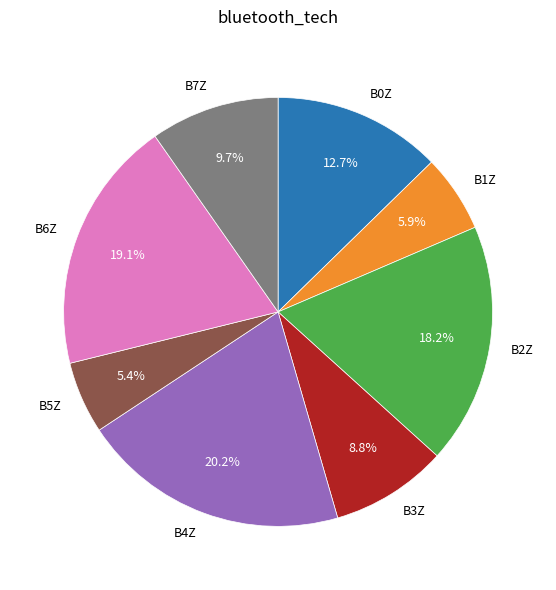

What is the ratio of the value at B3Z to the value at B2Z?

0.5